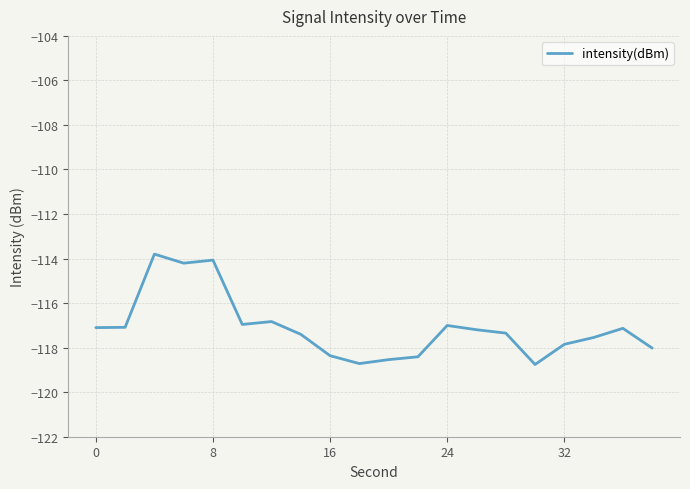

What is the maximum value shown in the chart?

-113.8